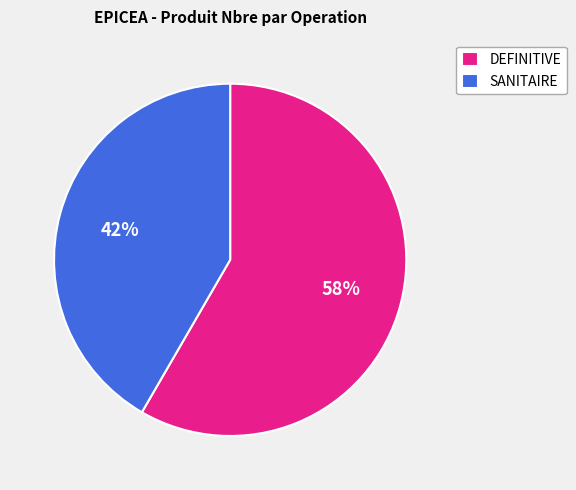

Combined, do DEFINITIVE and SANITAIRE account for over 50%?

Yes